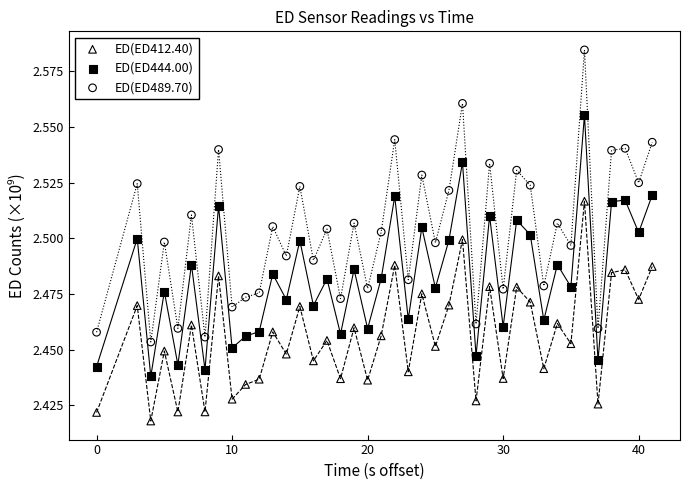

Which series contains the highest Y value?

ED(ED489.70)